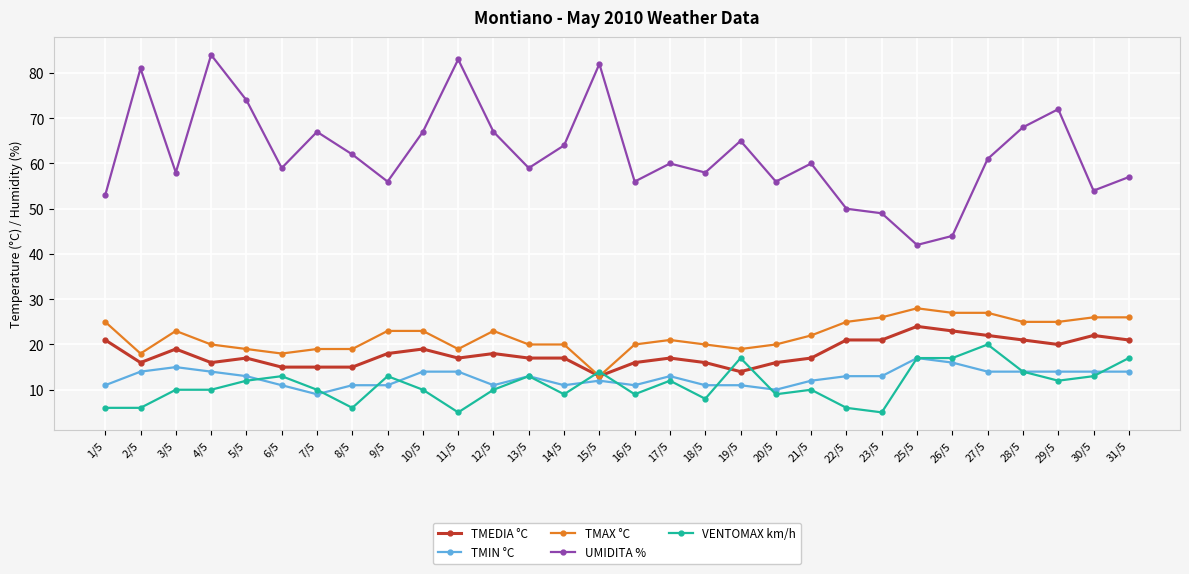

Reading left to right, extract all data points from this chart.

TMEDIA °C: 1/5=21	2/5=16	3/5=19	4/5=16	5/5=17	6/5=15	7/5=15	8/5=15	9/5=18	10/5=19	11/5=17	12/5=18	13/5=17	14/5=17	15/5=13	16/5=16	17/5=17	18/5=16	19/5=14	20/5=16	21/5=17	22/5=21	23/5=21	25/5=24	26/5=23	27/5=22	28/5=21	29/5=20	30/5=22	31/5=21
TMIN °C: 1/5=11	2/5=14	3/5=15	4/5=14	5/5=13	6/5=11	7/5=9	8/5=11	9/5=11	10/5=14	11/5=14	12/5=11	13/5=13	14/5=11	15/5=12	16/5=11	17/5=13	18/5=11	19/5=11	20/5=10	21/5=12	22/5=13	23/5=13	25/5=17	26/5=16	27/5=14	28/5=14	29/5=14	30/5=14	31/5=14
TMAX °C: 1/5=25	2/5=18	3/5=23	4/5=20	5/5=19	6/5=18	7/5=19	8/5=19	9/5=23	10/5=23	11/5=19	12/5=23	13/5=20	14/5=20	15/5=13	16/5=20	17/5=21	18/5=20	19/5=19	20/5=20	21/5=22	22/5=25	23/5=26	25/5=28	26/5=27	27/5=27	28/5=25	29/5=25	30/5=26	31/5=26
UMIDITA %: 1/5=53	2/5=81	3/5=58	4/5=84	5/5=74	6/5=59	7/5=67	8/5=62	9/5=56	10/5=67	11/5=83	12/5=67	13/5=59	14/5=64	15/5=82	16/5=56	17/5=60	18/5=58	19/5=65	20/5=56	21/5=60	22/5=50	23/5=49	25/5=42	26/5=44	27/5=61	28/5=68	29/5=72	30/5=54	31/5=57
VENTOMAX km/h: 1/5=6	2/5=6	3/5=10	4/5=10	5/5=12	6/5=13	7/5=10	8/5=6	9/5=13	10/5=10	11/5=5	12/5=10	13/5=13	14/5=9	15/5=14	16/5=9	17/5=12	18/5=8	19/5=17	20/5=9	21/5=10	22/5=6	23/5=5	25/5=17	26/5=17	27/5=20	28/5=14	29/5=12	30/5=13	31/5=17